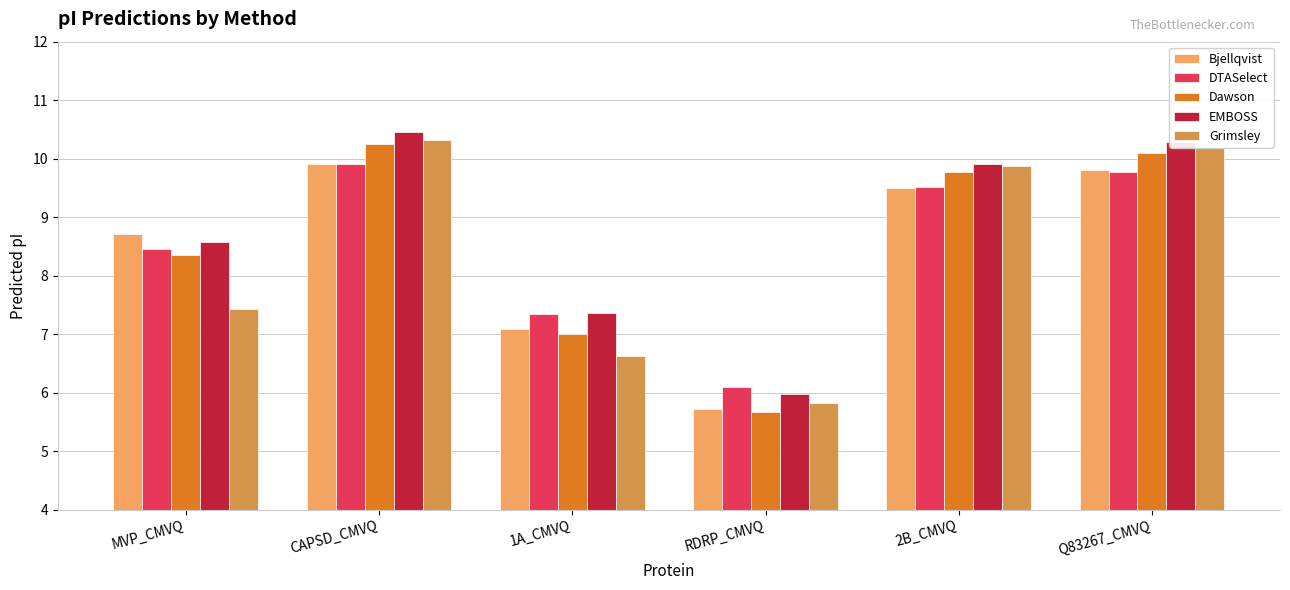

Reading left to right, transcribe all the data shown in this chart.

Bjellqvist: MVP_CMVQ=8.7	CAPSD_CMVQ=9.9	1A_CMVQ=7.1	RDRP_CMVQ=5.7	2B_CMVQ=9.5	Q83267_CMVQ=9.8
DTASelect: MVP_CMVQ=8.4	CAPSD_CMVQ=9.9	1A_CMVQ=7.4	RDRP_CMVQ=6.1	2B_CMVQ=9.5	Q83267_CMVQ=9.8
Dawson: MVP_CMVQ=8.4	CAPSD_CMVQ=10.2	1A_CMVQ=7.0	RDRP_CMVQ=5.7	2B_CMVQ=9.8	Q83267_CMVQ=10.1
EMBOSS: MVP_CMVQ=8.6	CAPSD_CMVQ=10.5	1A_CMVQ=7.4	RDRP_CMVQ=6.0	2B_CMVQ=9.9	Q83267_CMVQ=10.3
Grimsley: MVP_CMVQ=7.4	CAPSD_CMVQ=10.3	1A_CMVQ=6.6	RDRP_CMVQ=5.8	2B_CMVQ=9.9	Q83267_CMVQ=10.2